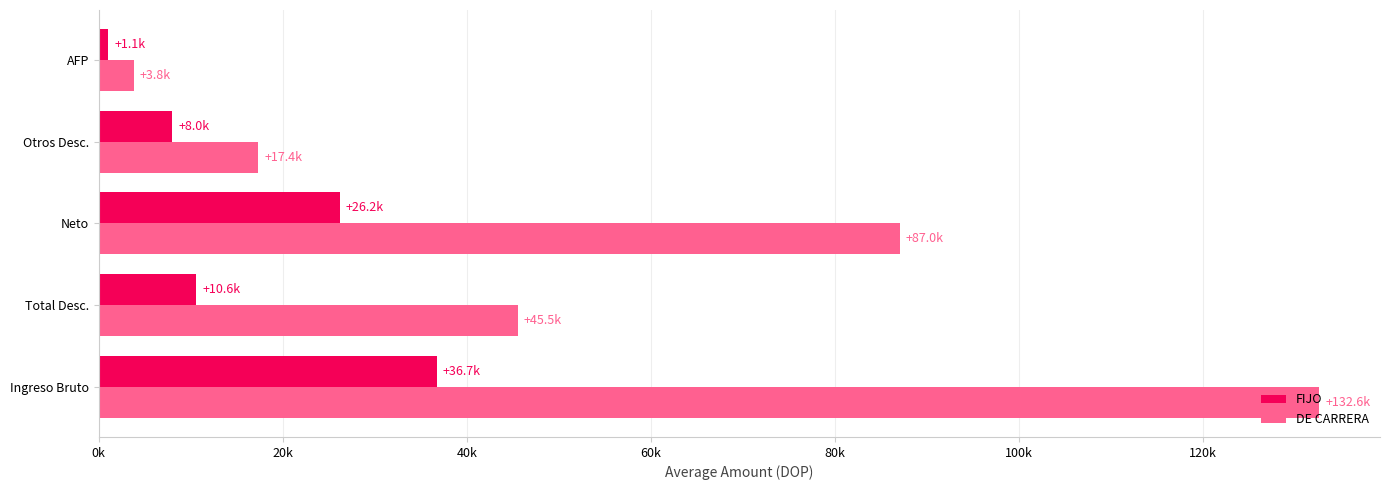

Which label corresponds to the largest value in the chart?

Ingreso Bruto